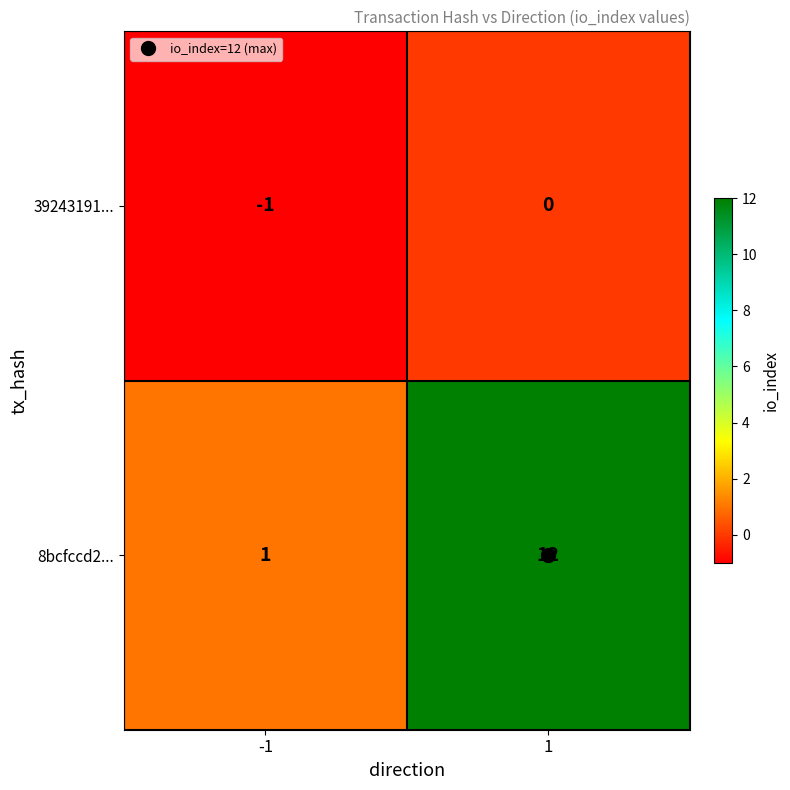

Which series has the largest range (max minus min)?

8bcfccd2...